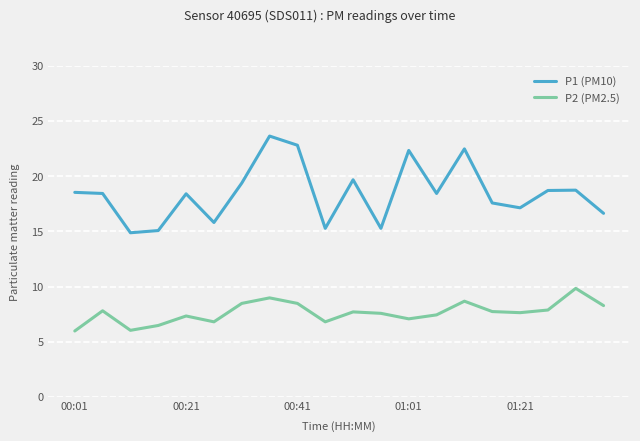

What is the difference between the maximum and minimum values in the P1 (PM10) series?

8.8